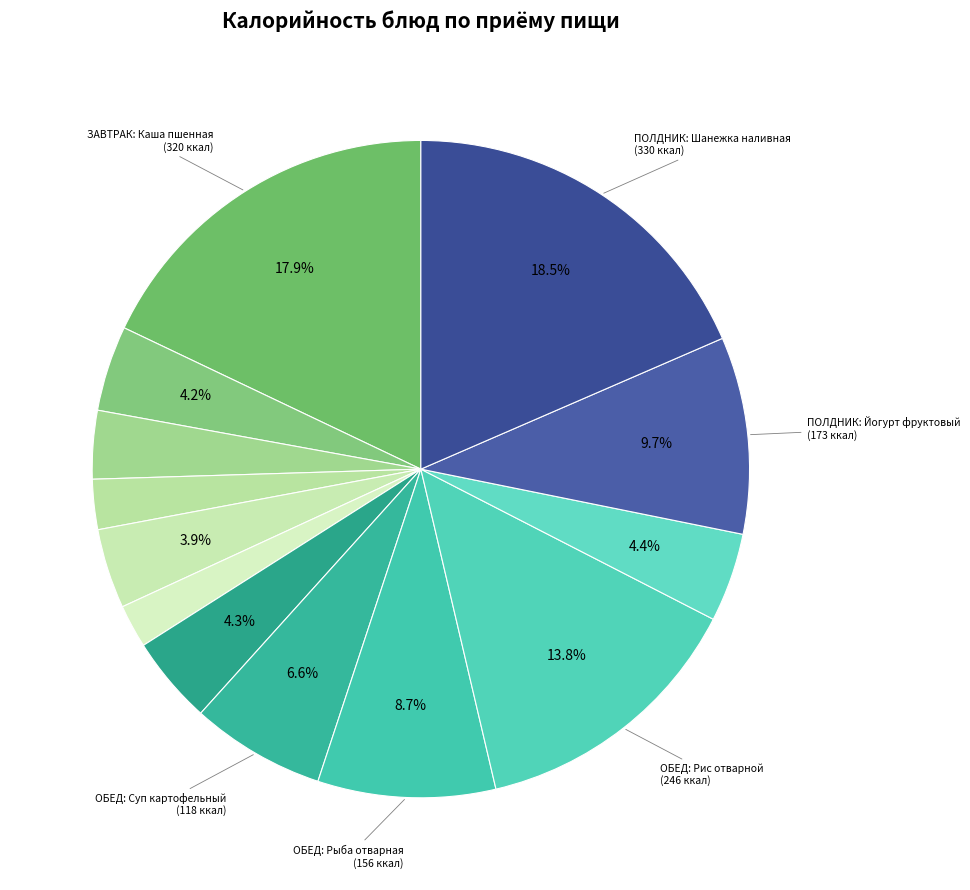

Which category has the smallest portion of the pie?

ХЛЕБ РЖАНОЙ (Хлеб, завтрак)